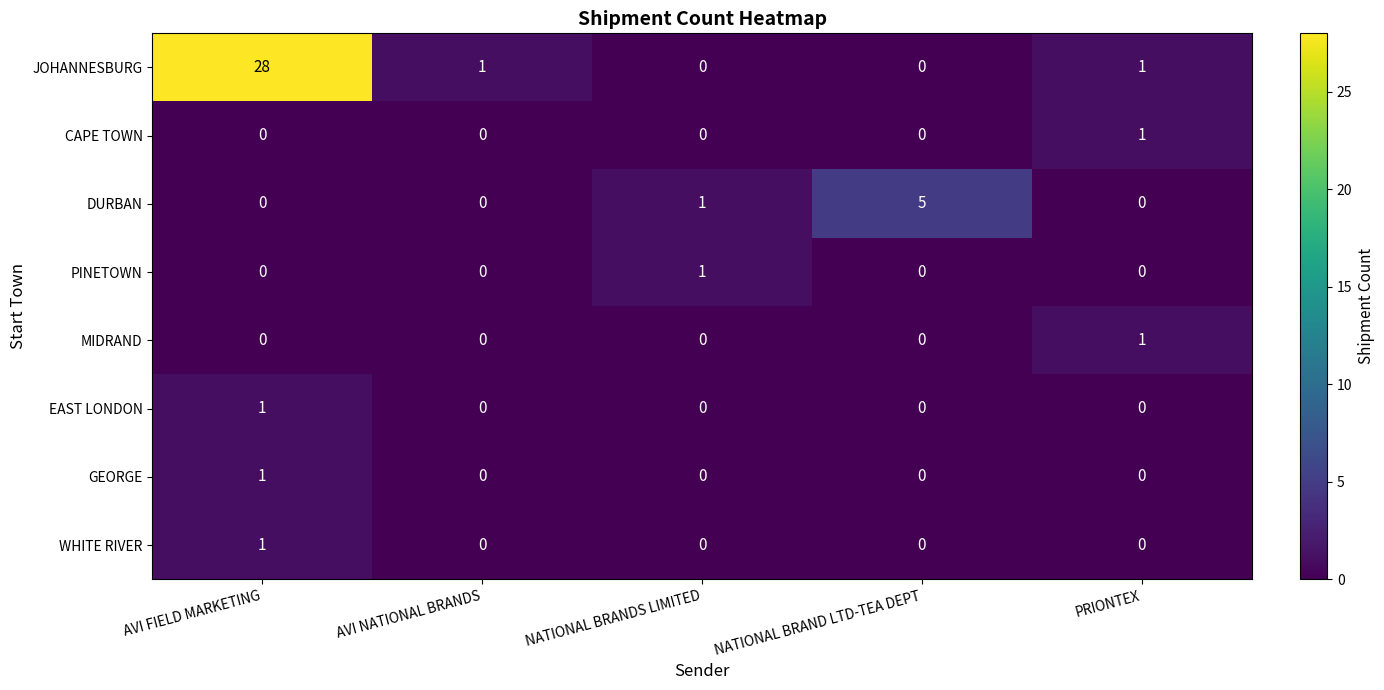

Which series has the widest spread of values?

JOHANNESBURG